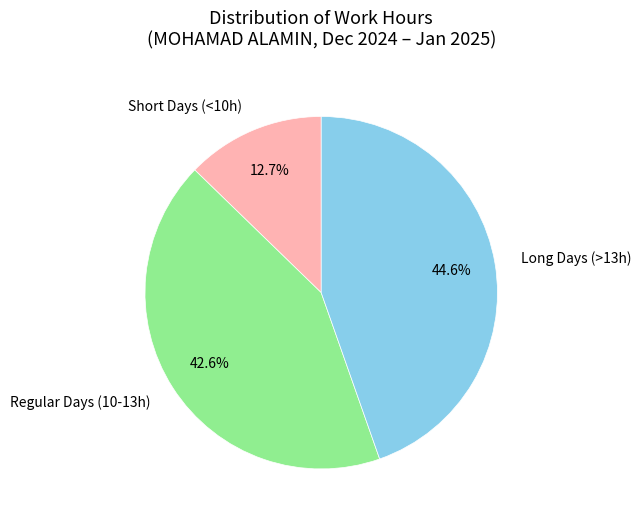

Is there a majority slice in this chart?

No